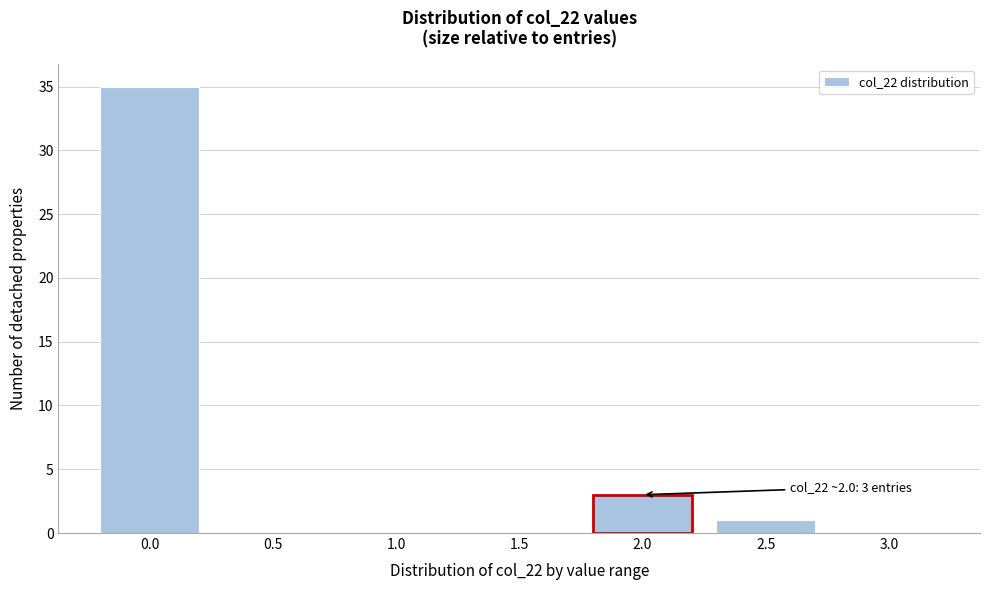

Reading right to left, extract all data points from this chart.

3.0=0	2.5=1	2.0=3	1.5=0	1.0=0	0.5=0	0.0=35